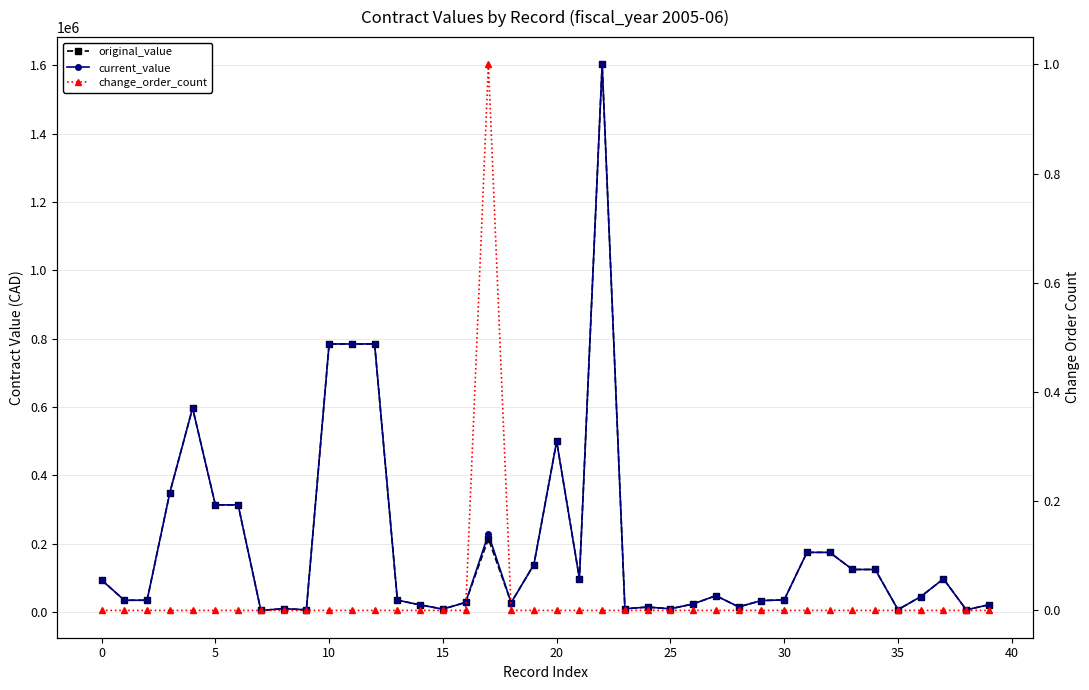

Rank the series by their maximum value, from highest to lowest.

original_value, current_value, change_order_count